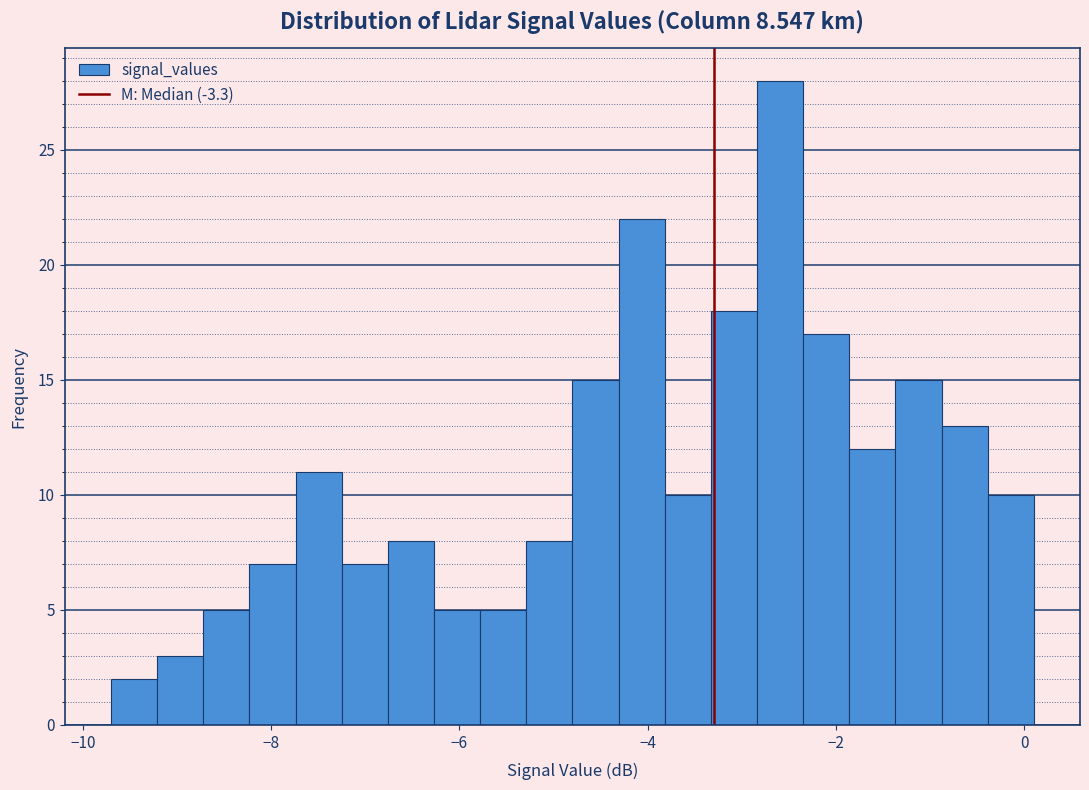

Around what value on the x-axis is the tallest bar? Give the approximate position of its centre, as read against the axis.

-2.6